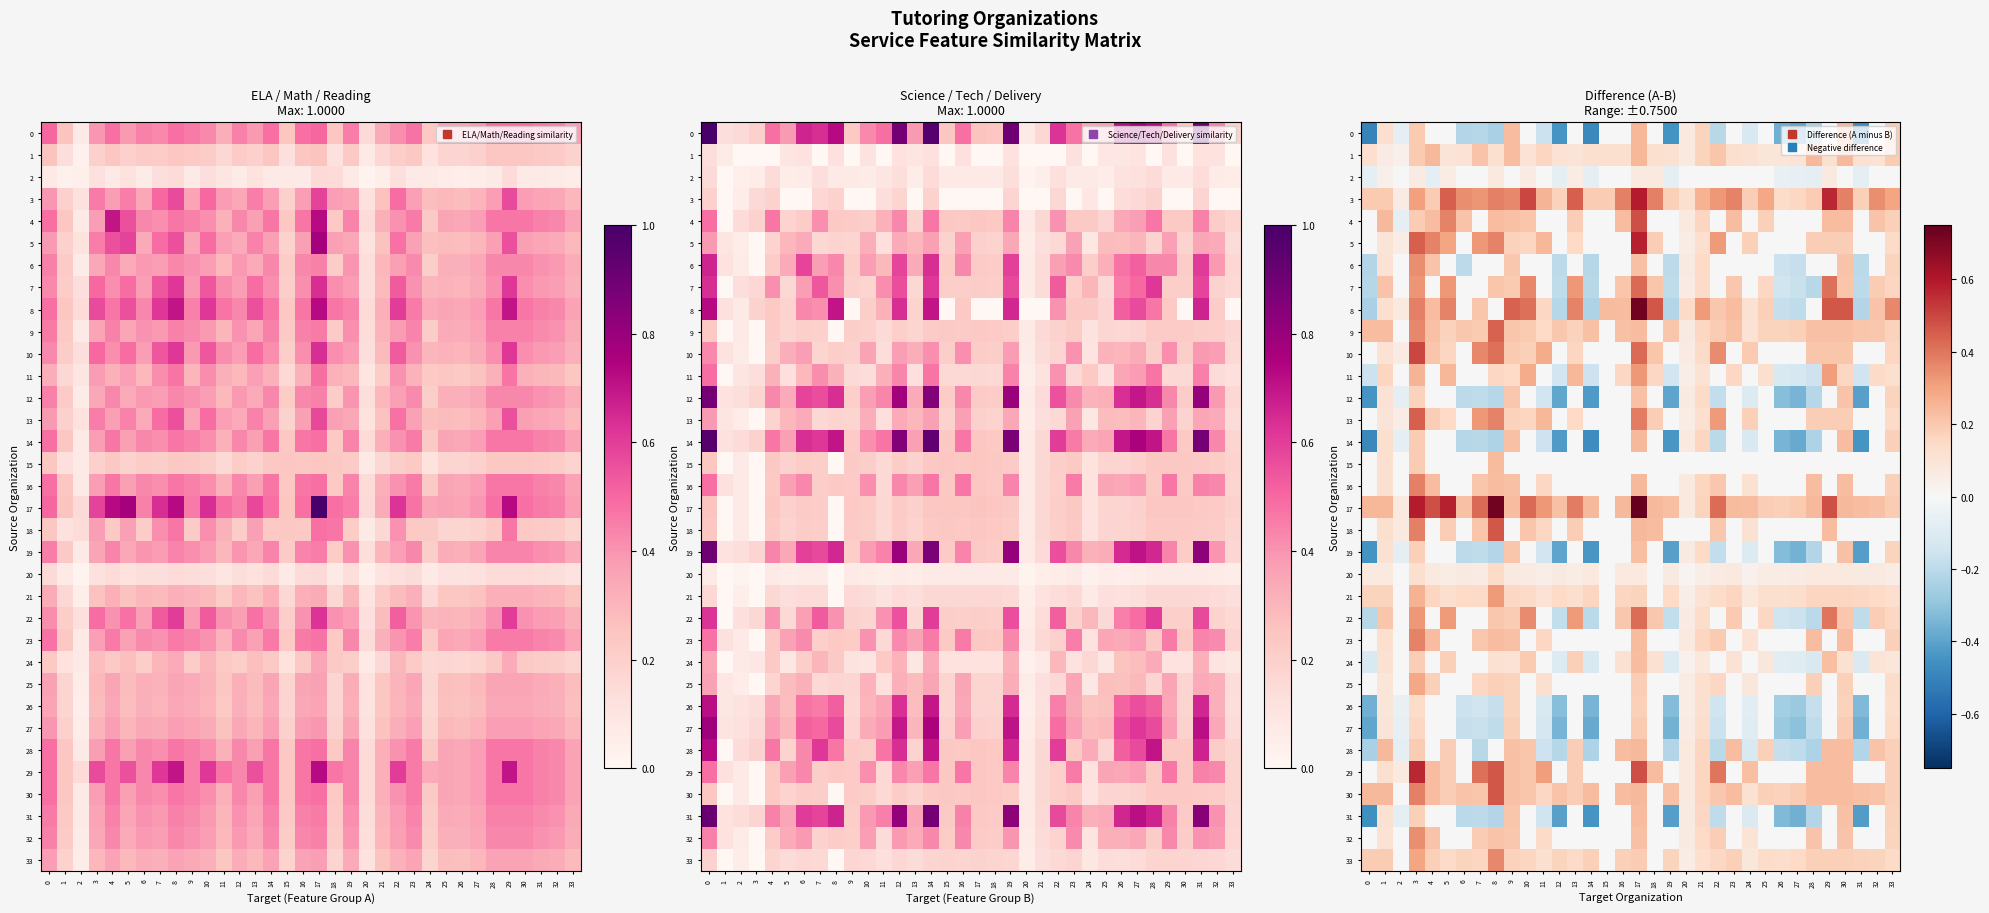

At which category is the sum across all series the highest?

17